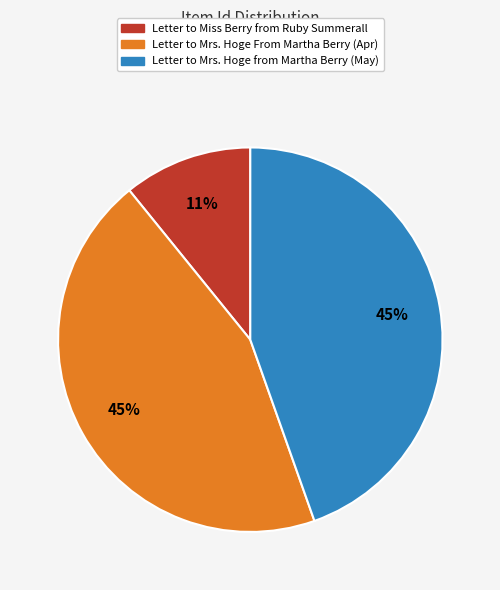

Combined, do Letter to Mrs. Hoge From Martha Berry (Apr) and Letter to Mrs. Hoge from Martha Berry (May) account for over 50%?

Yes